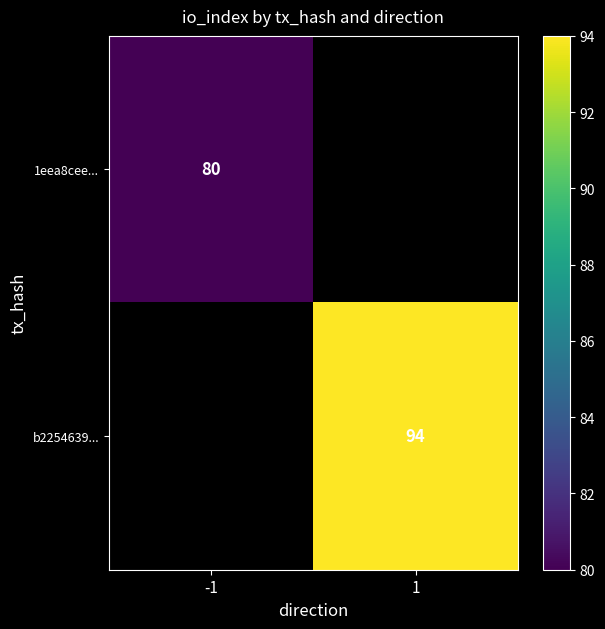

At how many categories does at least one series exceed 83?

1